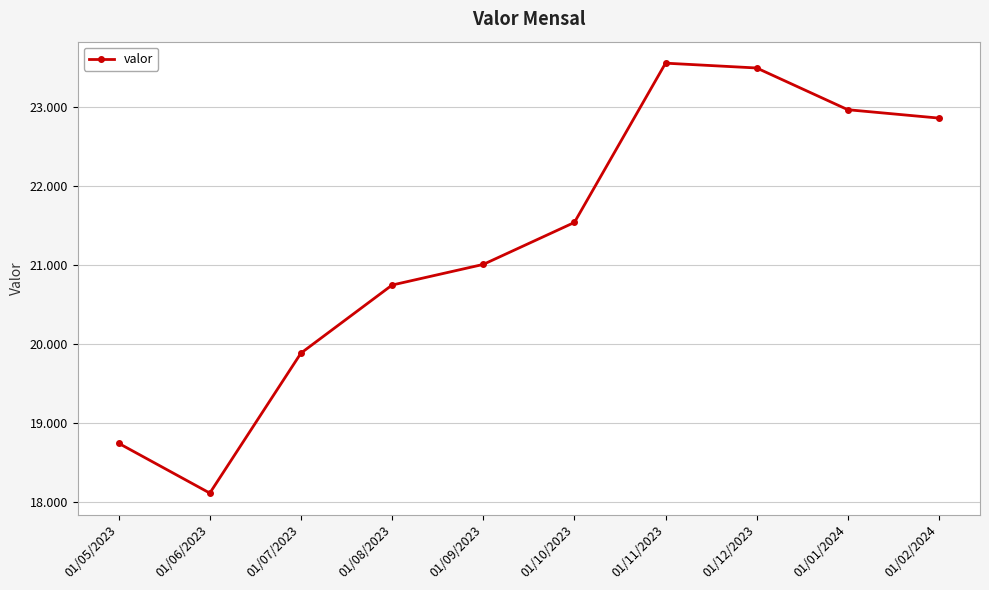

True or false: there are more than 0 points higher than both neighbors.

True